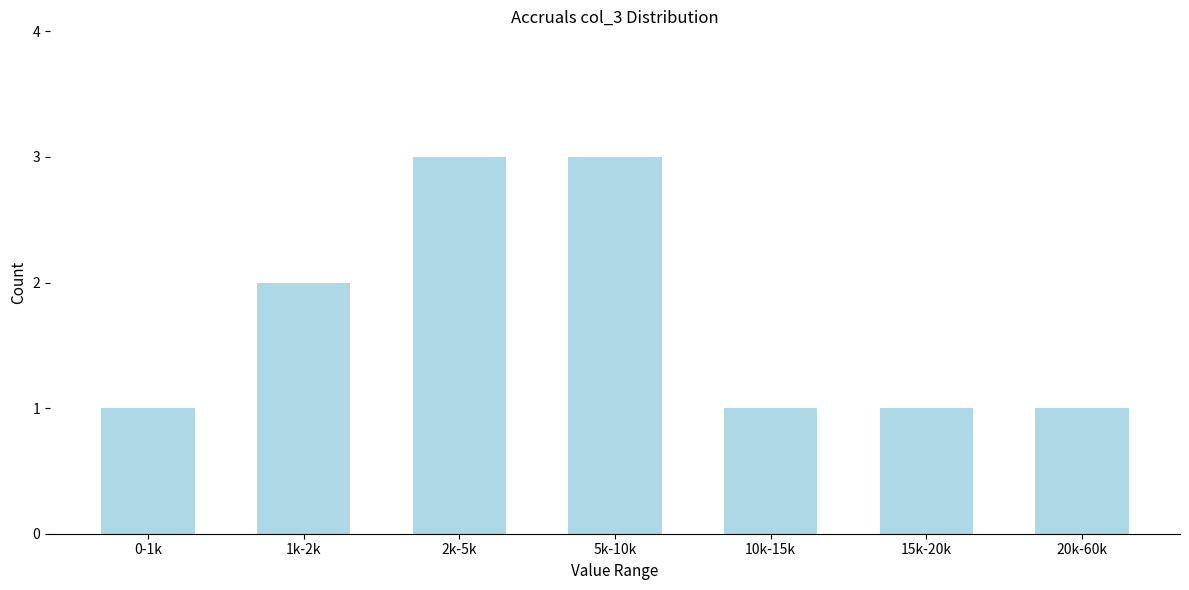

Reading left to right, transcribe all the data shown in this chart.

0-1k=1	1k-2k=2	2k-5k=3	5k-10k=3	10k-15k=1	15k-20k=1	20k-60k=1